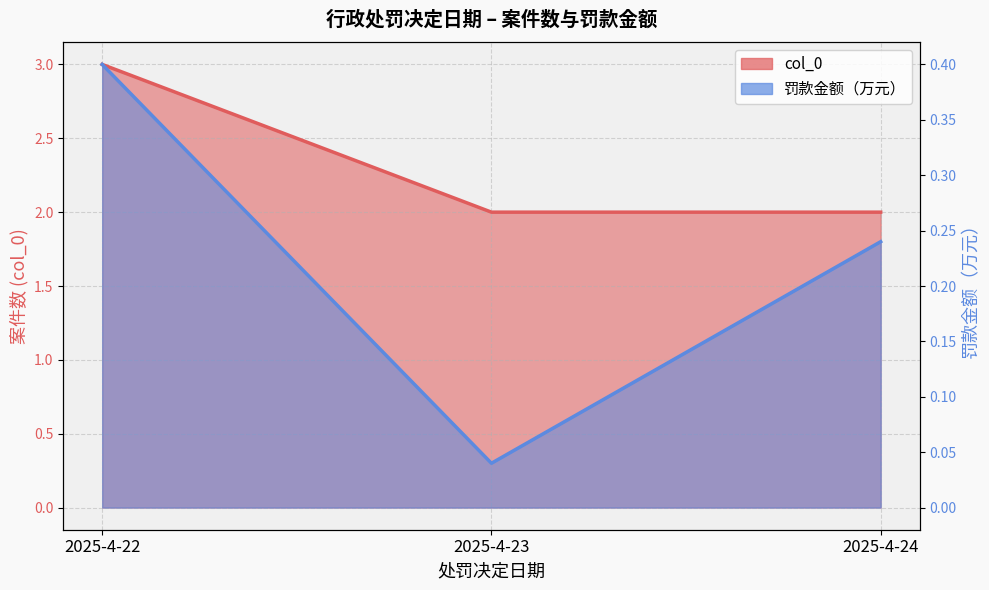

Which series has the widest spread of values?

col_0